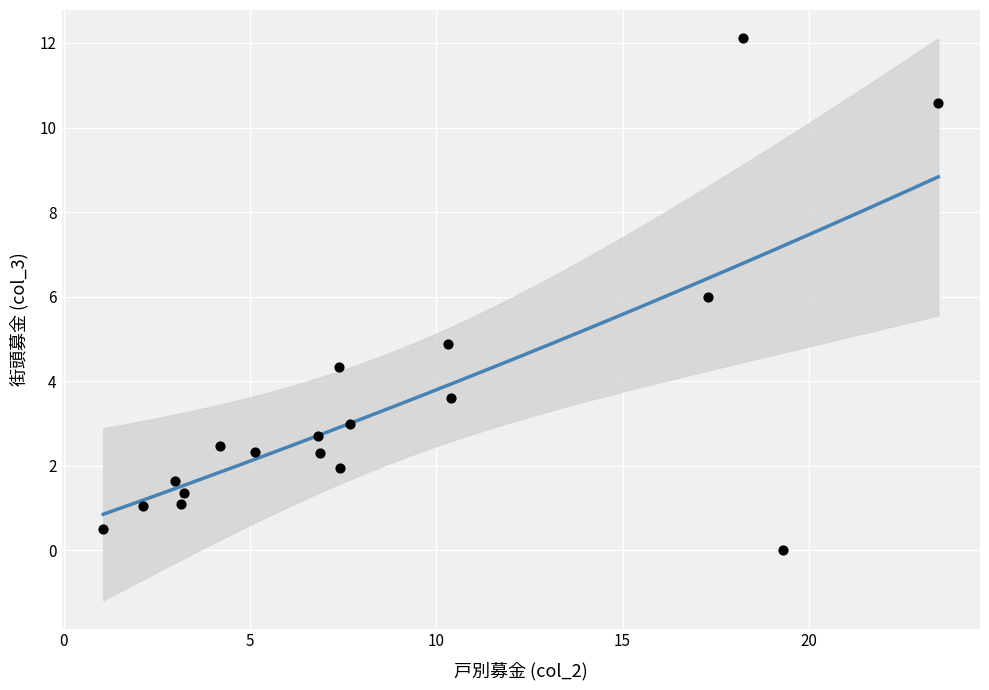

What is the range of X values (max minus min)?

22.4